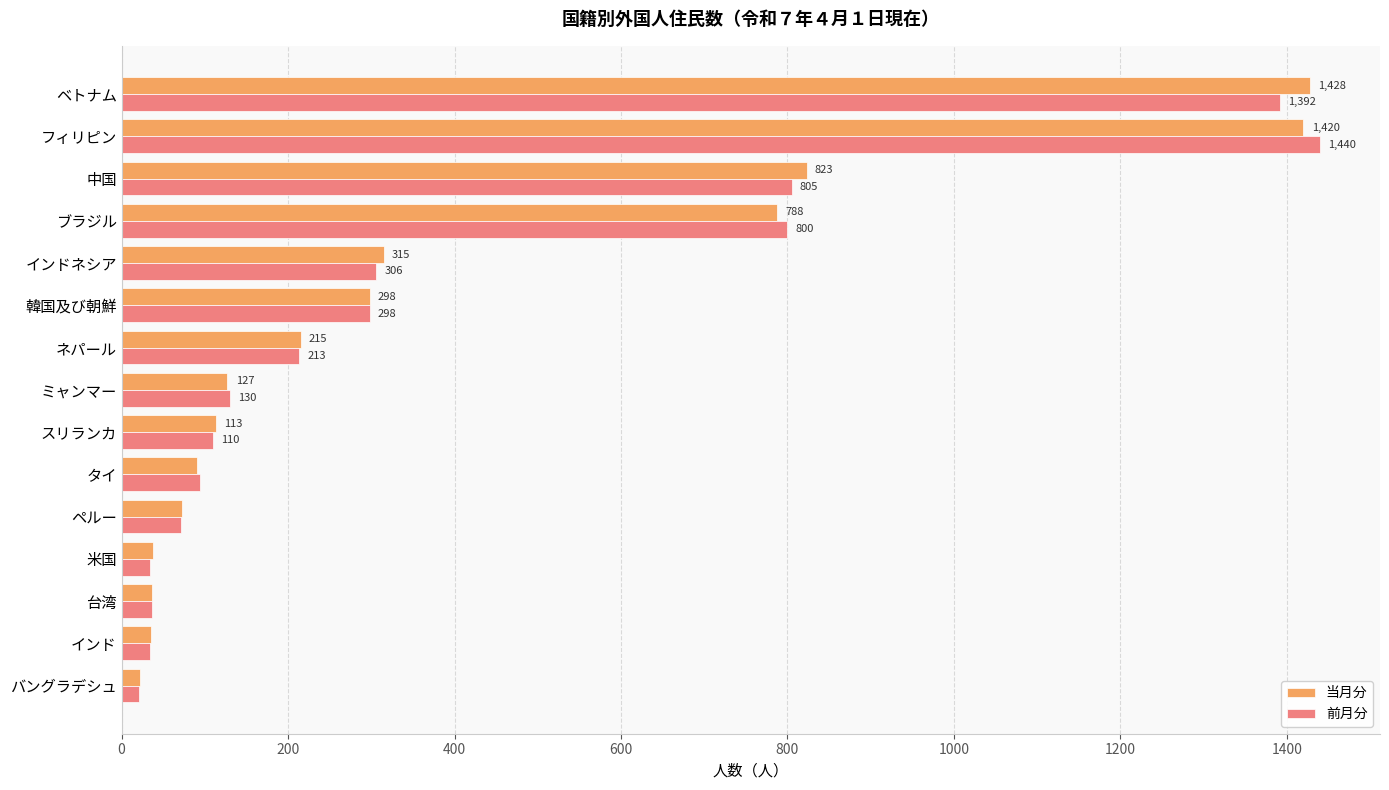

At which label is 当月分 closest to 725?

ブラジル